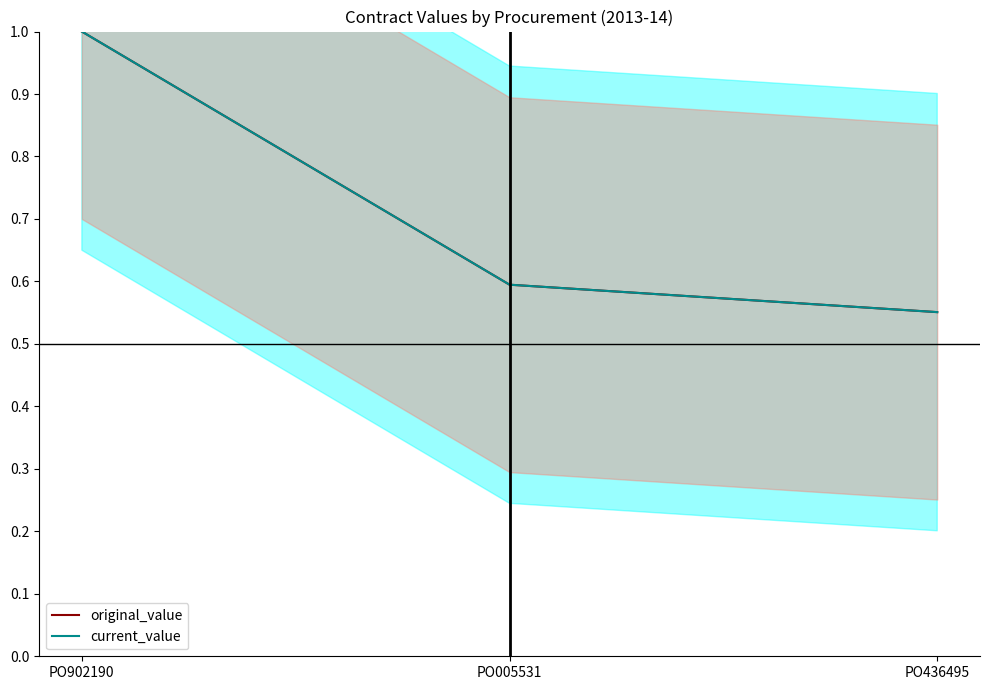

What is the smallest value displayed?

0.6